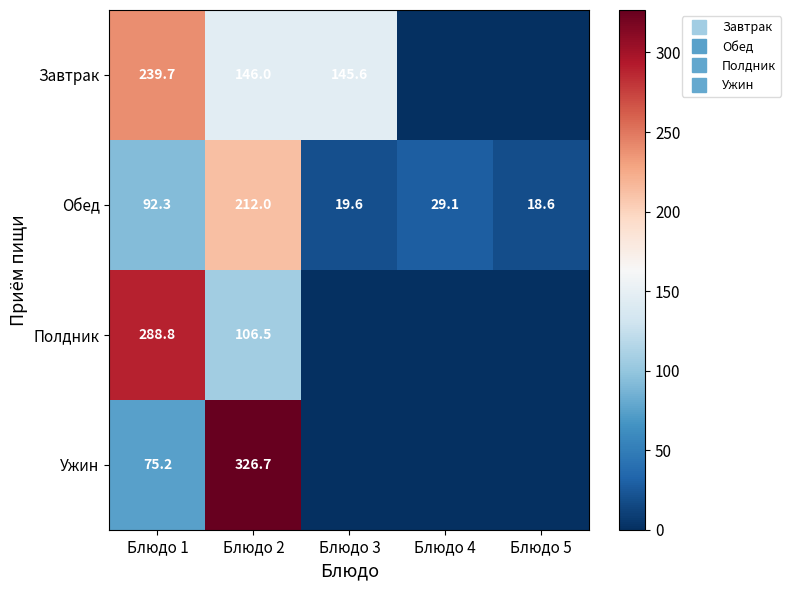

Which series changed the most between Блюдо 1 and Блюдо 3?

Полдник